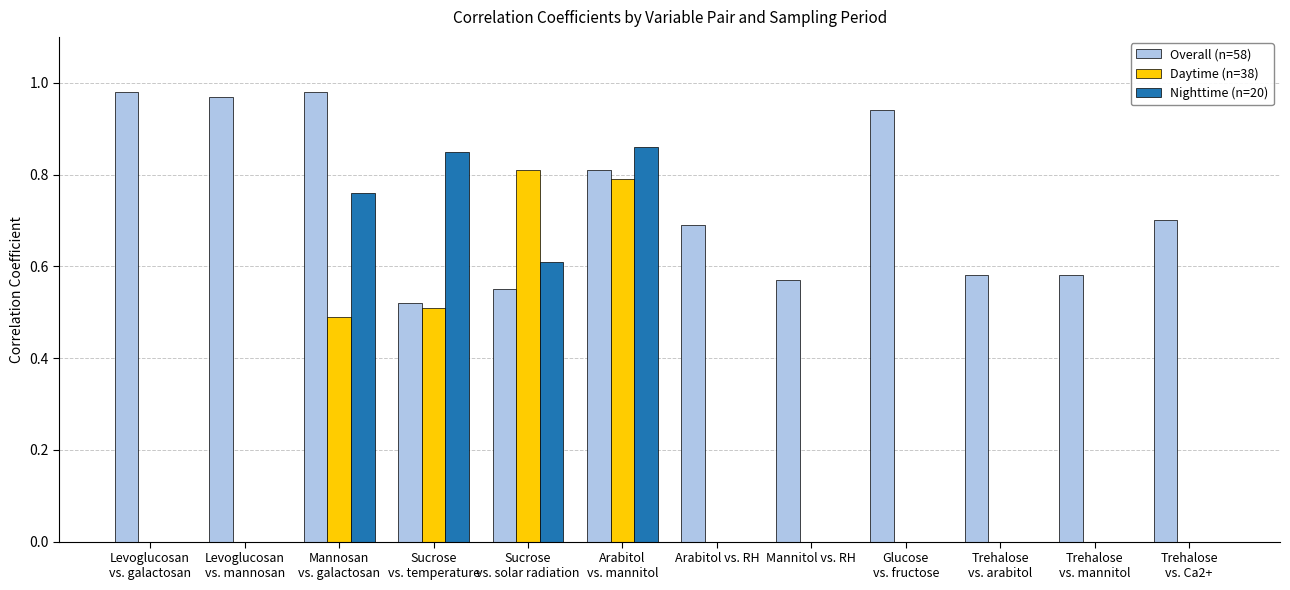

Does the chart contain stacked bars?

No